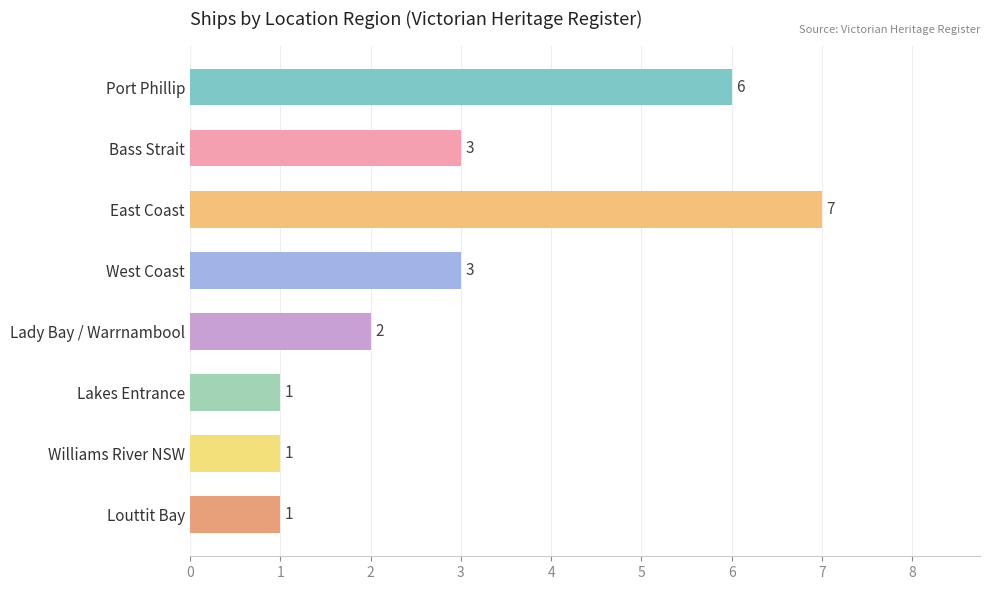

What is the difference between the second highest and second lowest values?

5